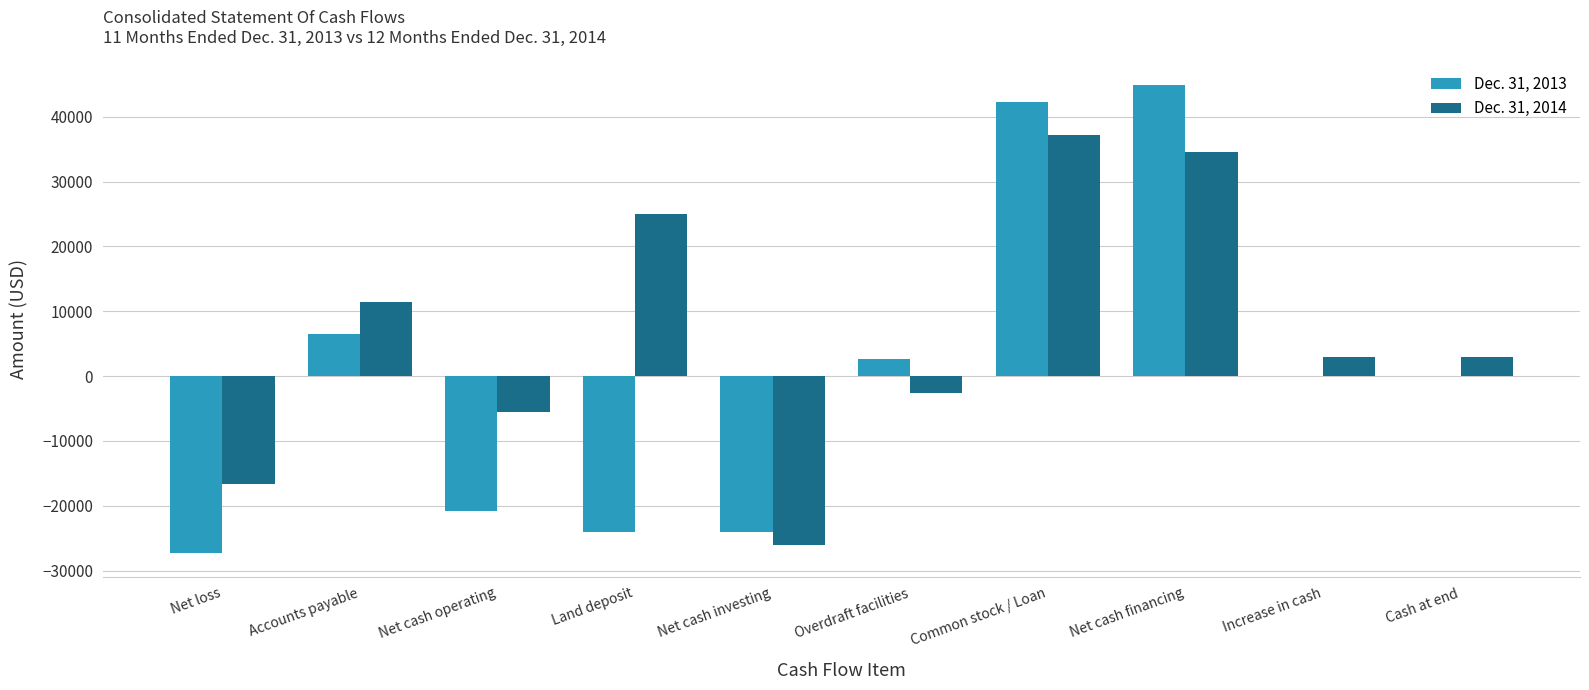

What is the maximum value shown in the chart?

44823